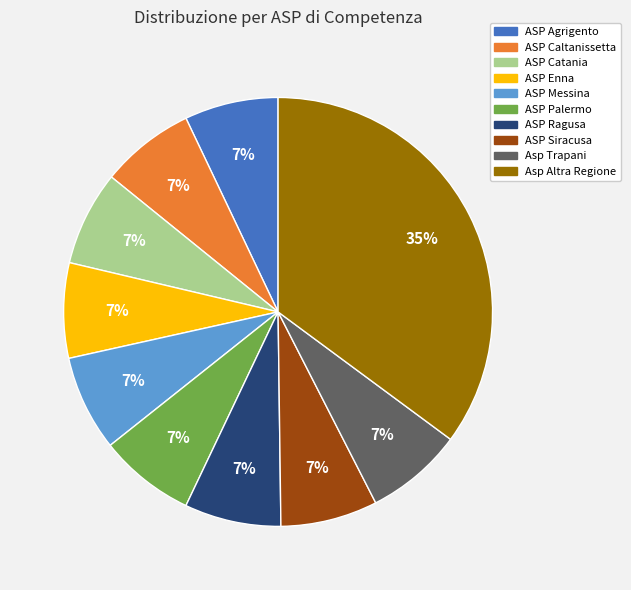

What is the ratio of the value at ASP Siracusa to the value at ASP Ragusa?

1.0